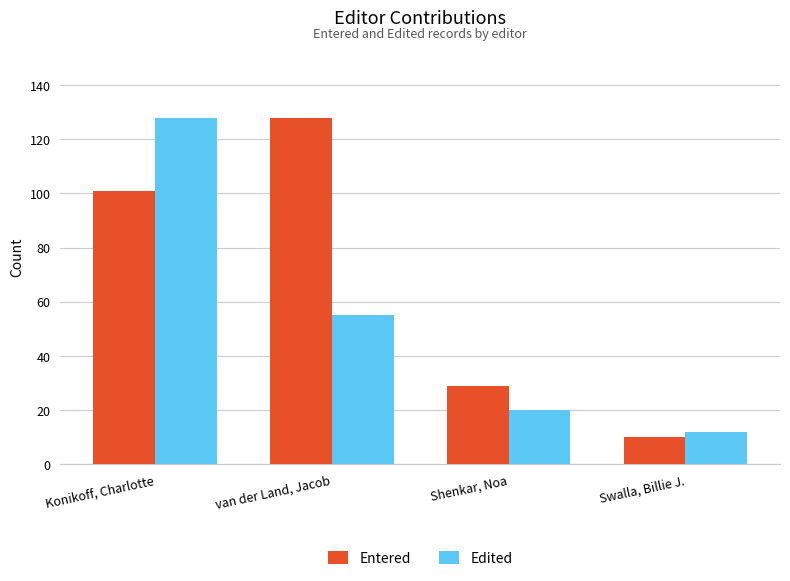

How many bars are there in total?

8